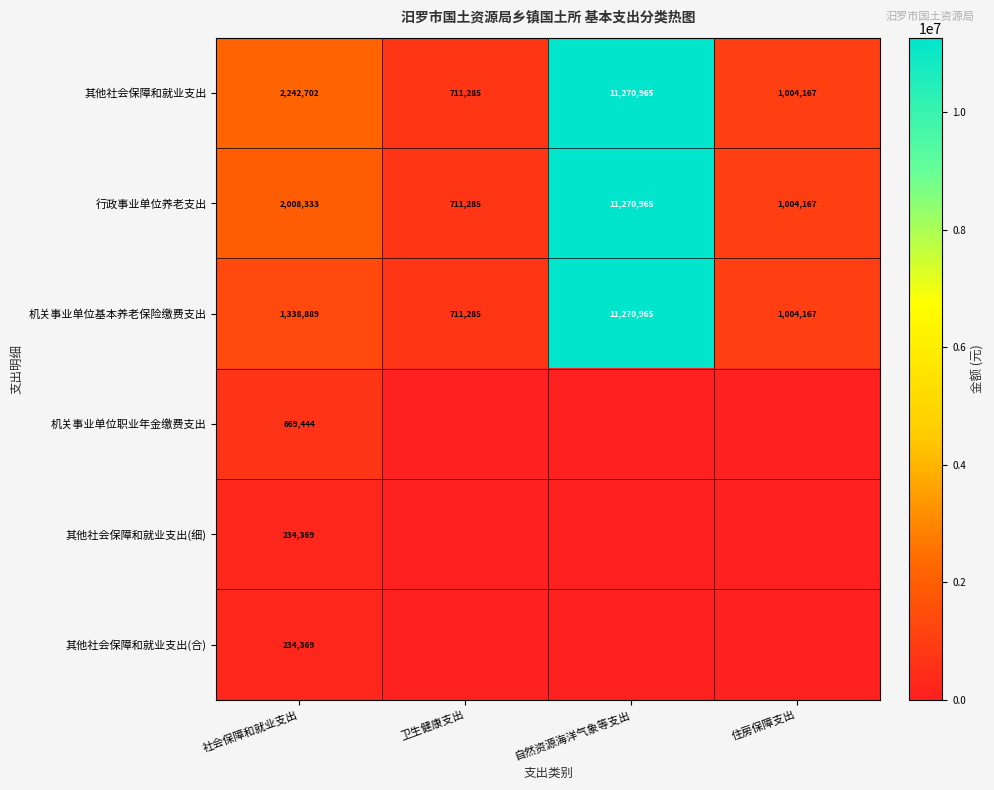

What is the difference between the highest and lowest values at 社会保障和就业支出?

2008333